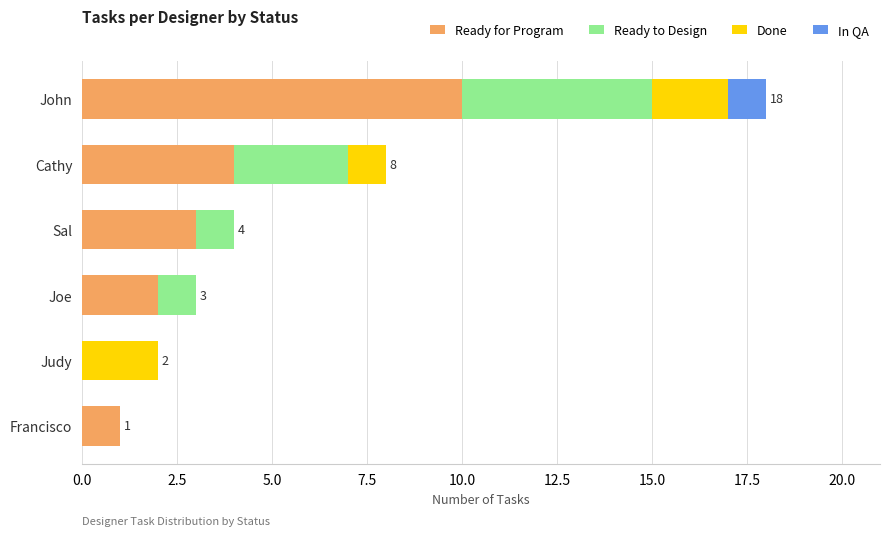

Count the number of data series in this chart.

4